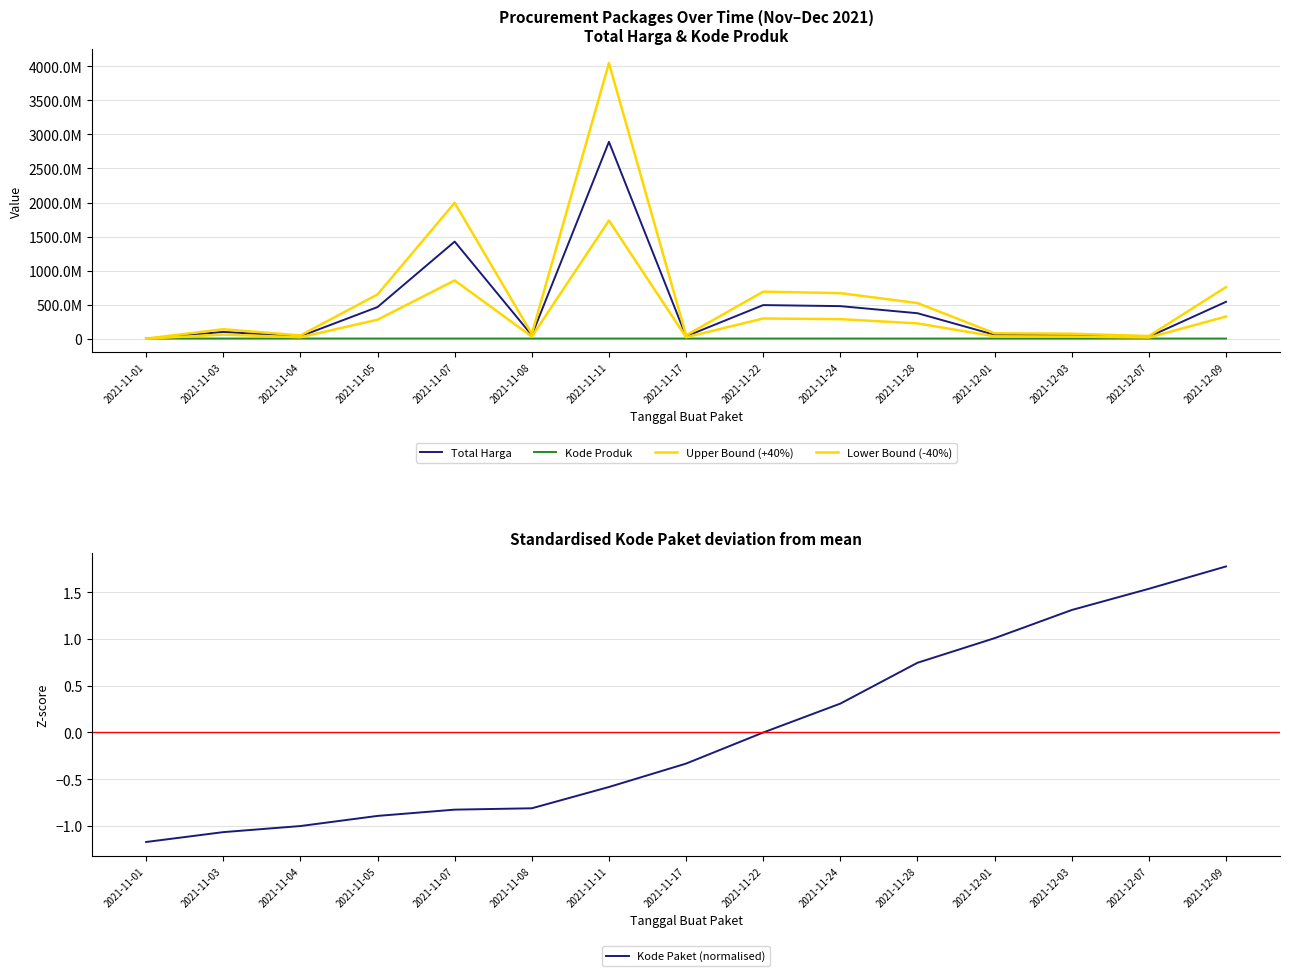

Reading right to left, extract all data points from this chart.

Total Harga: 541071000.0	27412000.0	51601000.0	56152800.0	373404000.0	477600000.0	493000000.0	34292000.0	2892122000.0	49730040.0	1425867900.0	464002100.0	34000000.0	98772570.0	333600.0
Kode Produk: 1302598.0	1297110.0	1286873.0	1350905.0	1318333.0	1481562.0	1519260.0	1305852.0	1519309.0	1407595.0	1481562.0	1519264.0	1498322.0	1477921.0	1479674.0
Upper Bound (+40%): 757499400.0	38376800.0	72241400.0	78613920.0	522765600.0	668640000.0	690200000.0	48008800.0	4048970800.0	69622056.0	1996215060.0	649602940.0	47600000.0	138281598.0	467040.0
Lower Bound (-40%): 324642600.0	16447200.0	30960600.0	33691680.0	224042400.0	286560000.0	295800000.0	20575200.0	1735273200.0	29838024.0	855520740.0	278401260.0	20400000.0	59263542.0	200160.0
Kode Paket (normalised): 1.8	1.5	1.3	1.0	0.7	0.3	-0.0	-0.3	-0.6	-0.8	-0.8	-0.9	-1.0	-1.1	-1.2